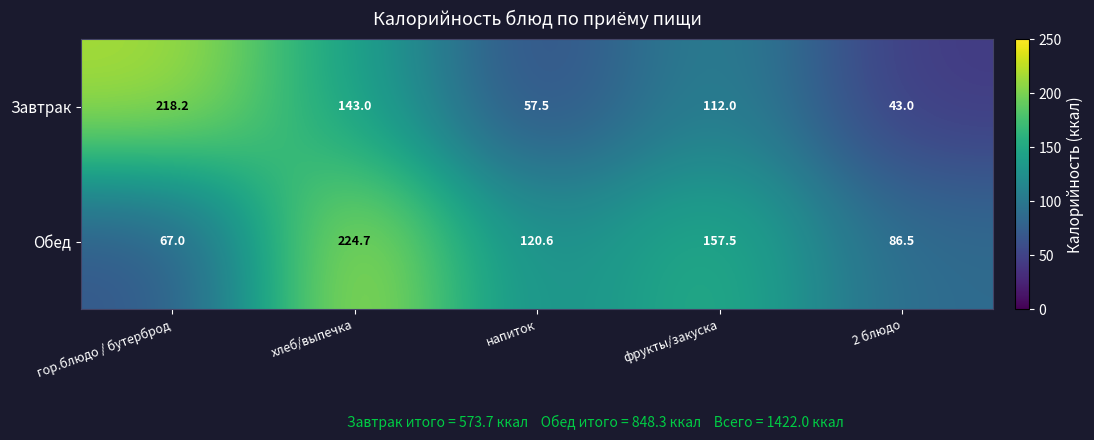

At which label does Обед first exceed 120?

хлеб/выпечка